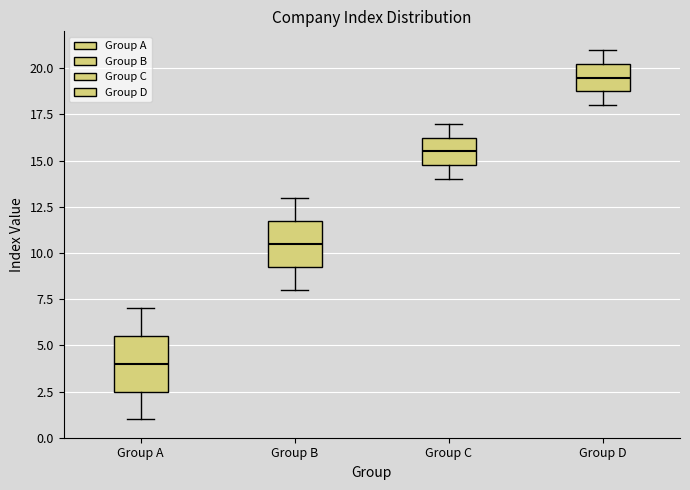

Which box has the highest median line?

Group D